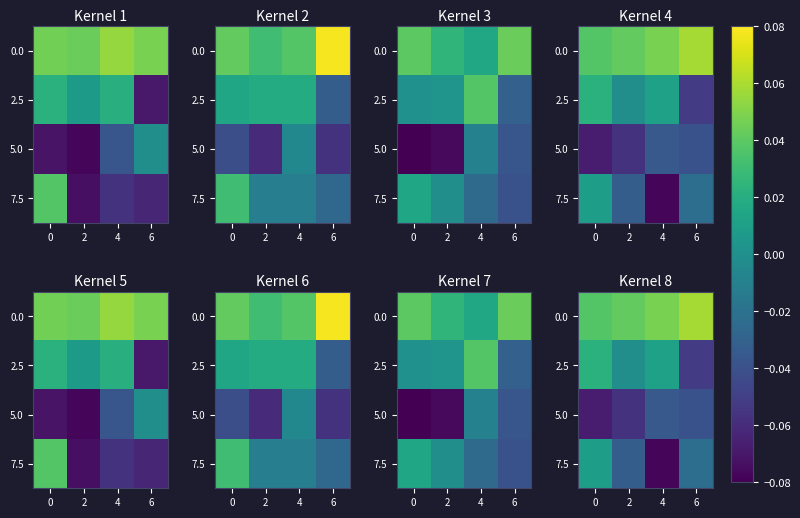

Which has a higher value, 4 or 0?

4